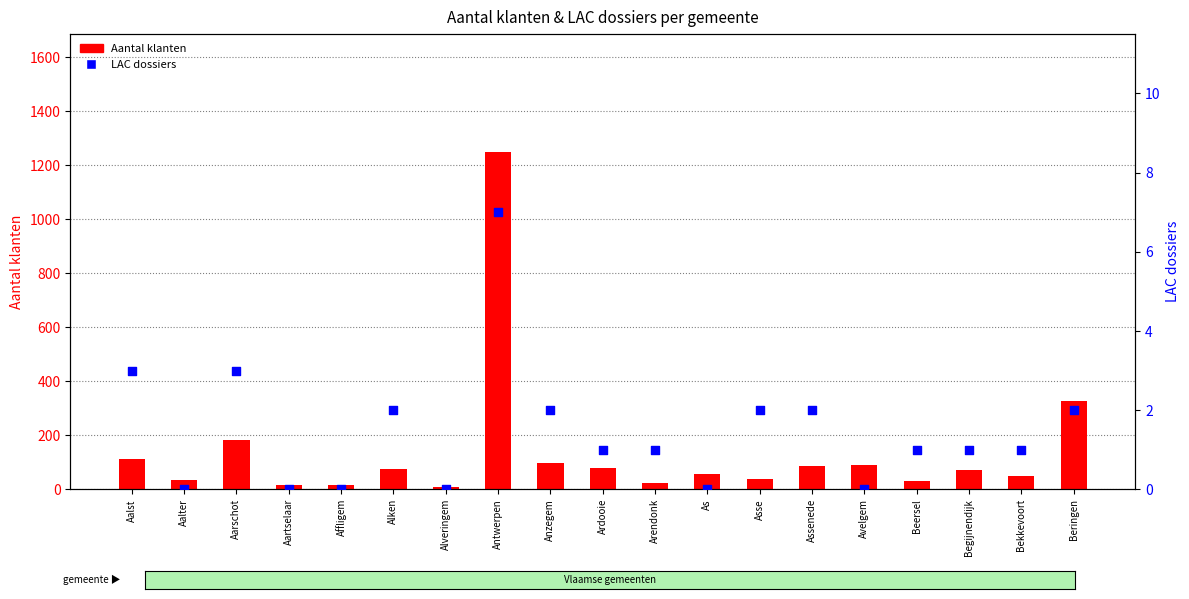

What are all the series names shown in the legend?

Aantal klanten, LAC dossiers